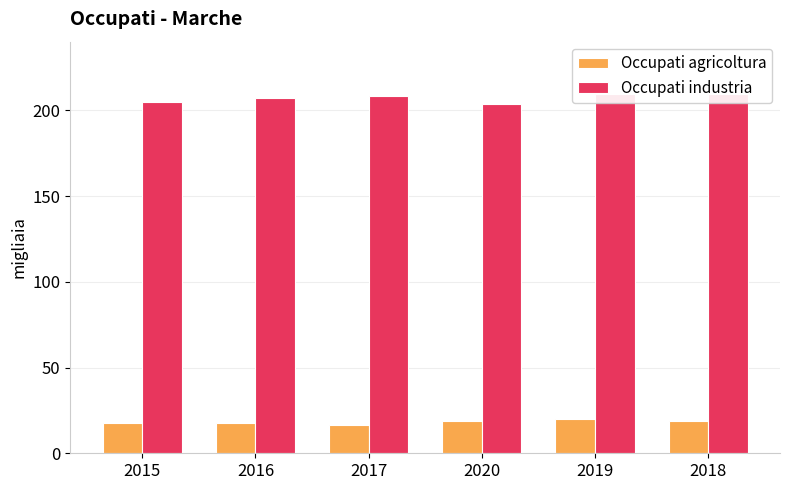

Reading left to right, list all the values displayed in this chart.

Occupati agricoltura: 2015=17.6	2016=17.5	2017=16.4	2020=19.0	2019=19.8	2018=19.0
Occupati industria: 2015=204.8	2016=207.1	2017=208.6	2020=203.9	2019=209.2	2018=209.4